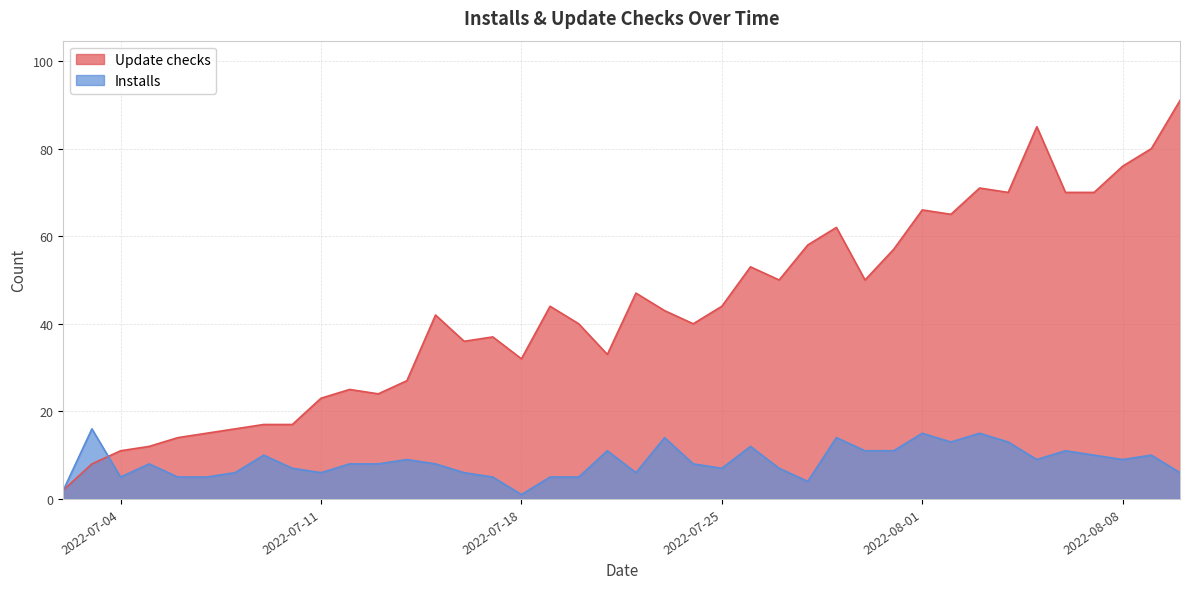

Which label corresponds to the smallest value in the chart?

2022-07-18